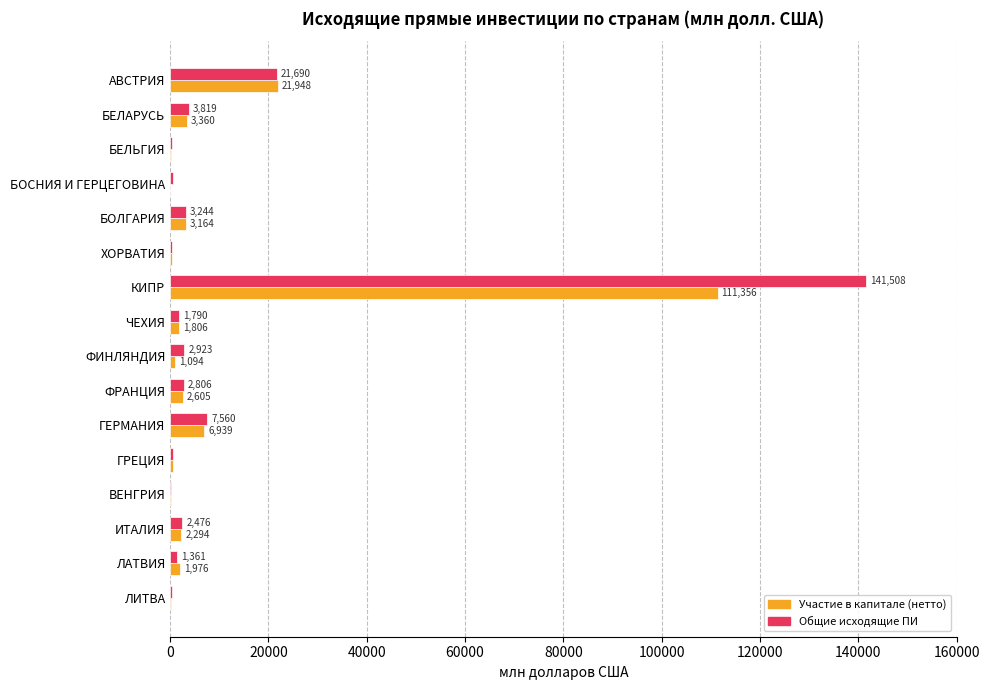

At which category is the sum across all series the highest?

КИПР